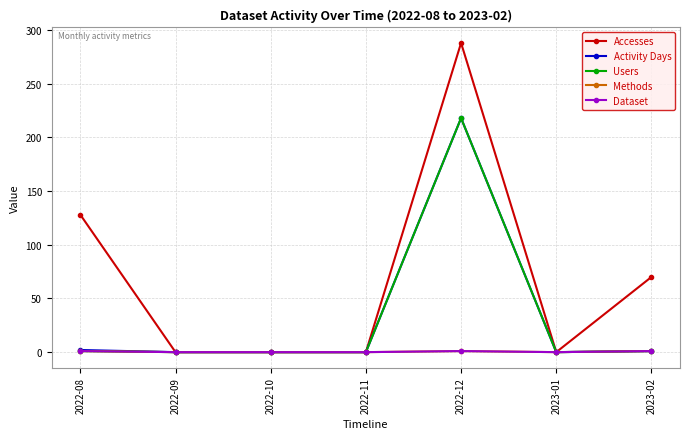

Does the chart have visible grid lines?

Yes